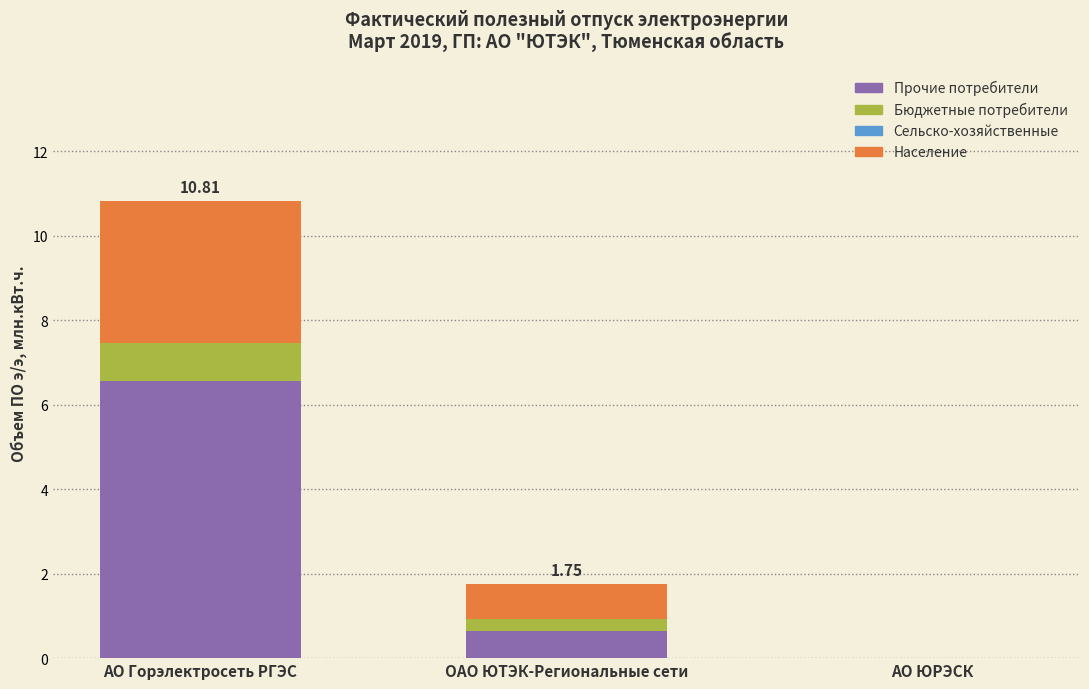

Which category has the highest value in the Прочие потребители series?

АО Горэлектросеть РГЭС